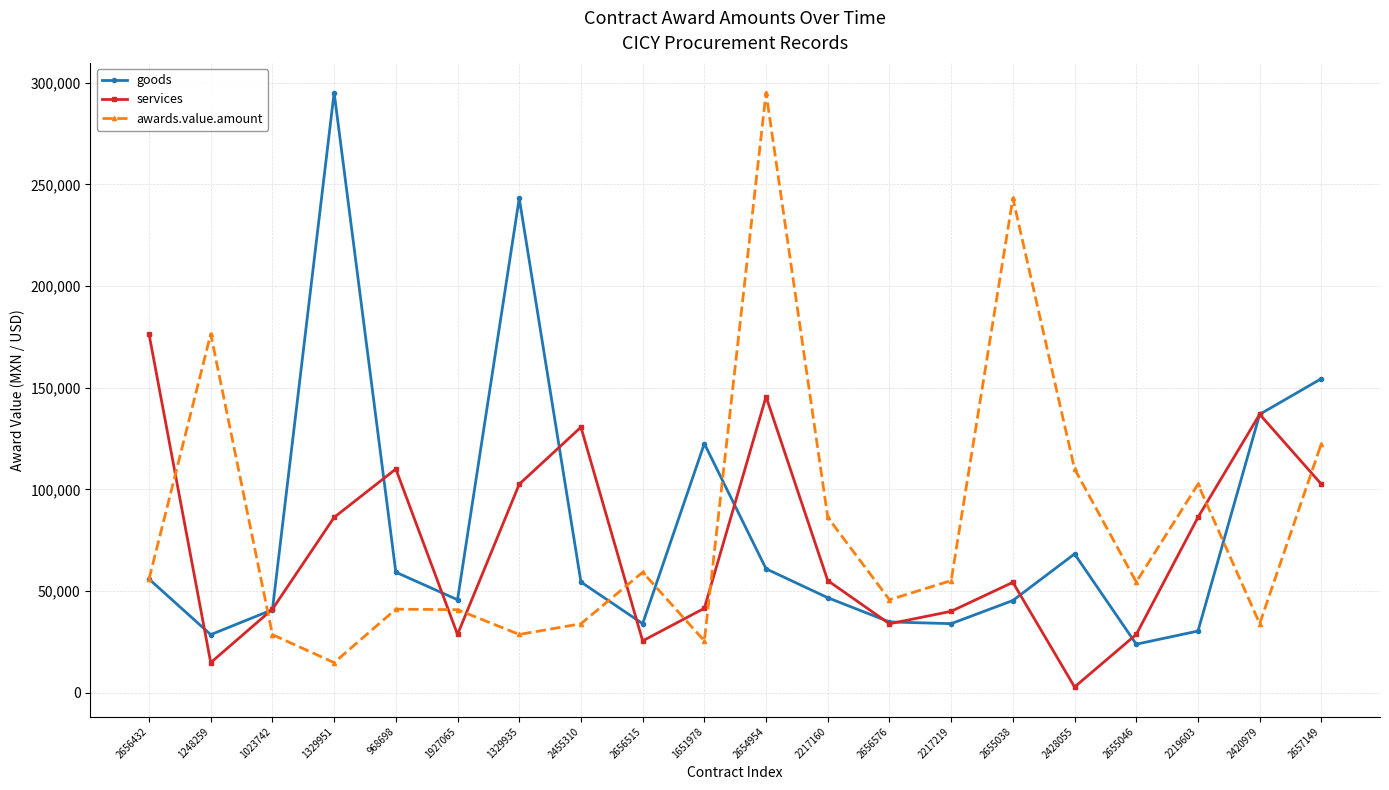

Which series has the widest spread of values?

awards.value.amount